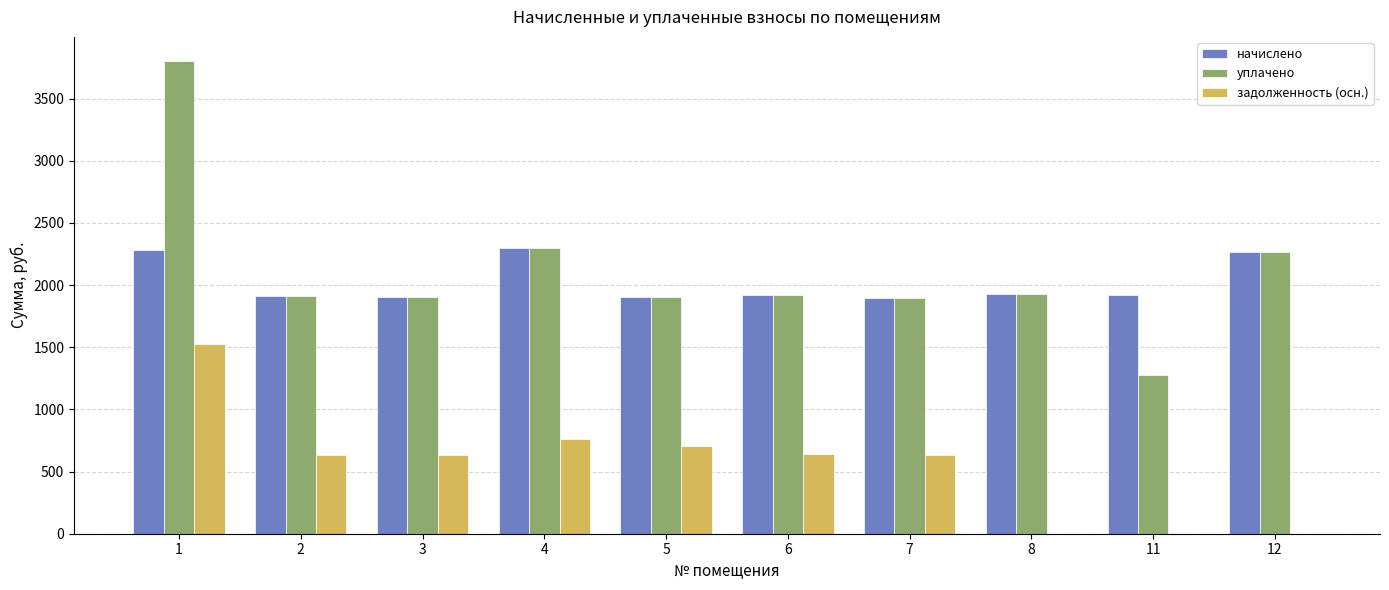

What is the sum of the начислено values at 7 and 12?

4168.3